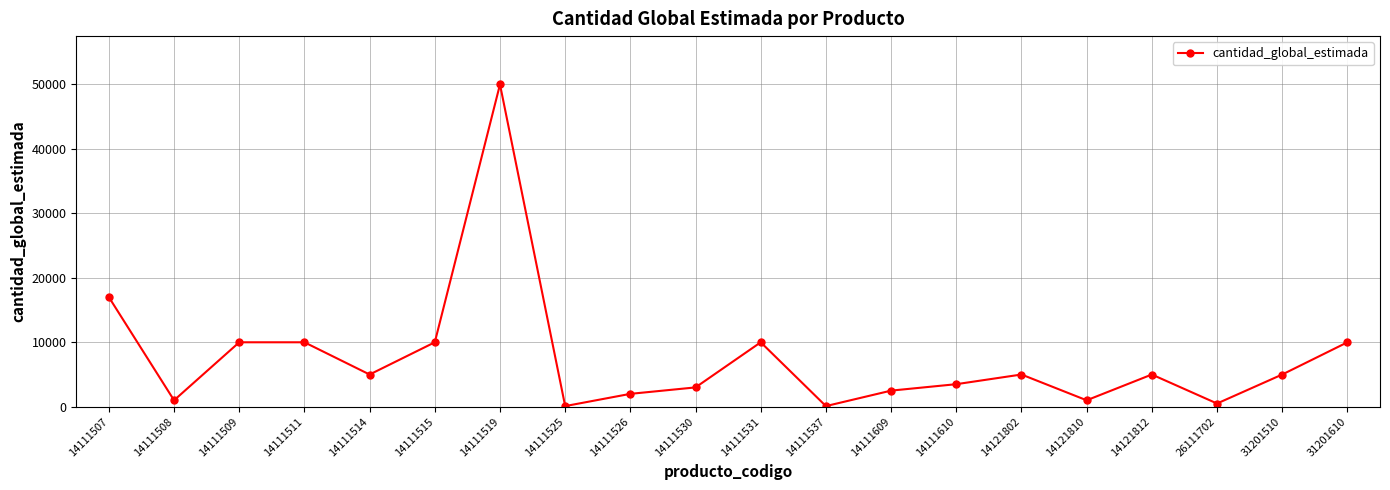

What is the difference between the maximum and second lowest values?

49900